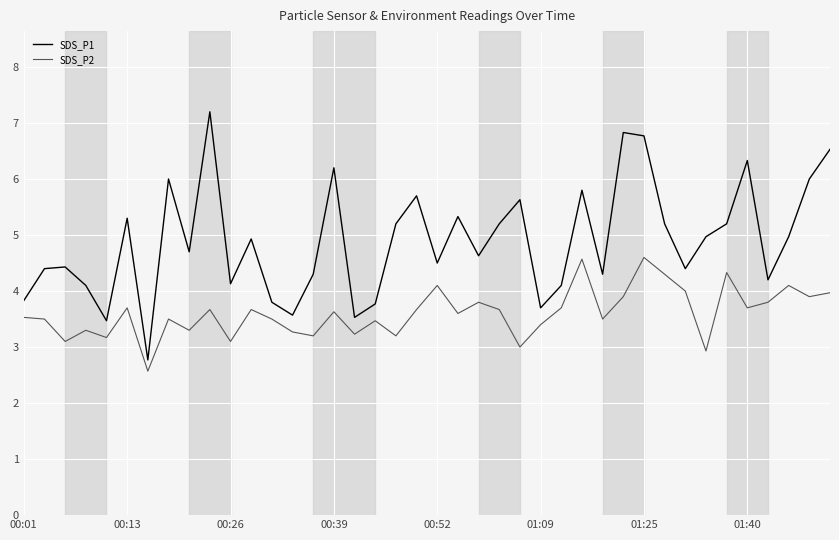

Which series has the largest range (max minus min)?

SDS_P1